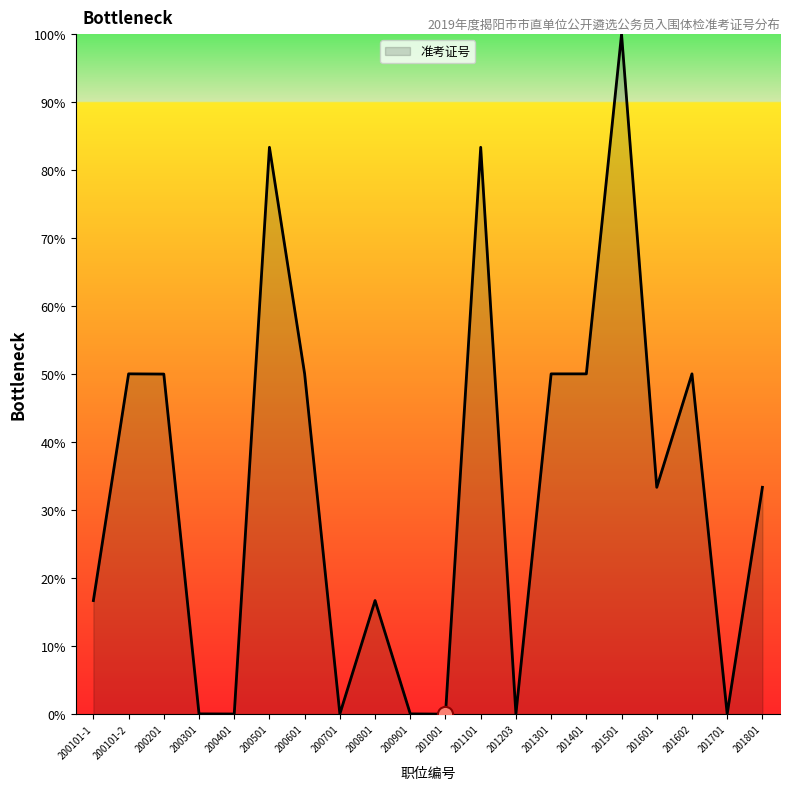

What is the change in value from 200101-1 to 200901?

-16.7